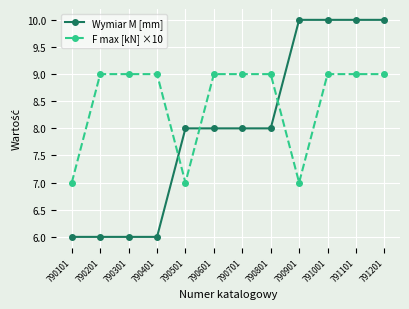

List the series in order of their peak value, lowest first.

F max [kN] ×10, Wymiar M [mm]